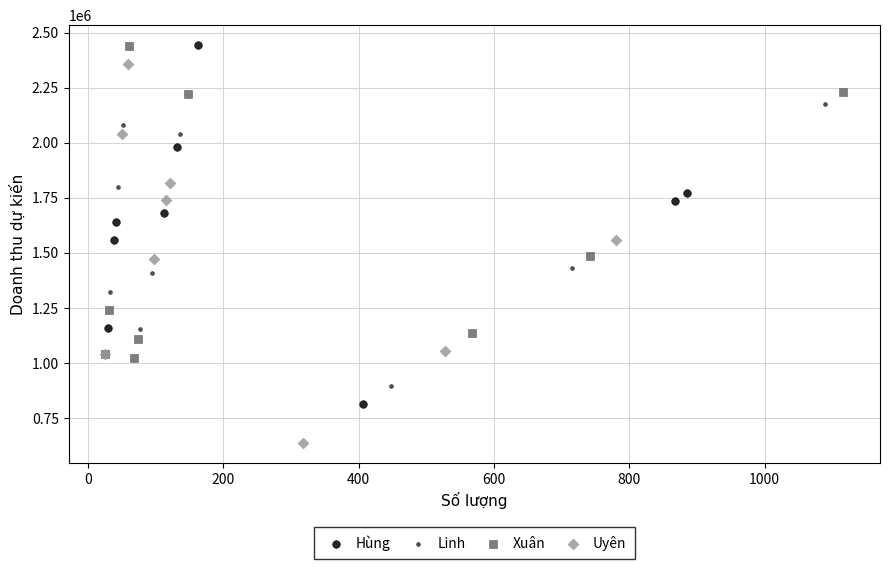

Which series reaches the minimum Y coordinate?

Uyên